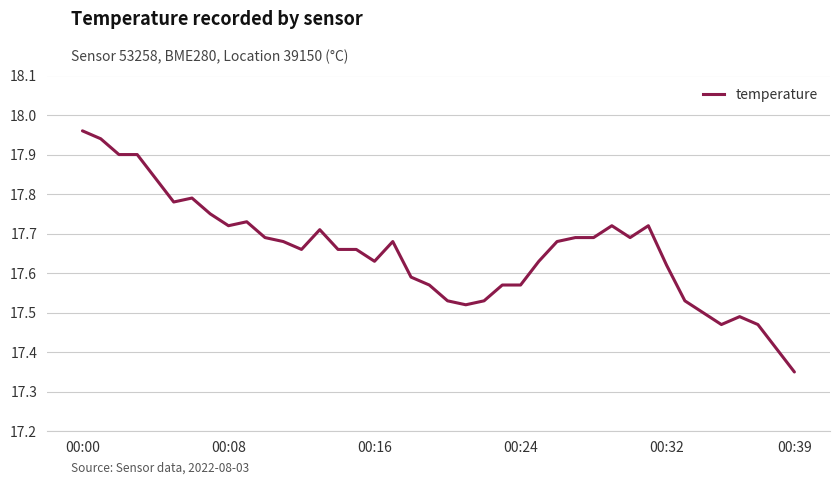

Does the chart display data point markers on the line(s)?

No